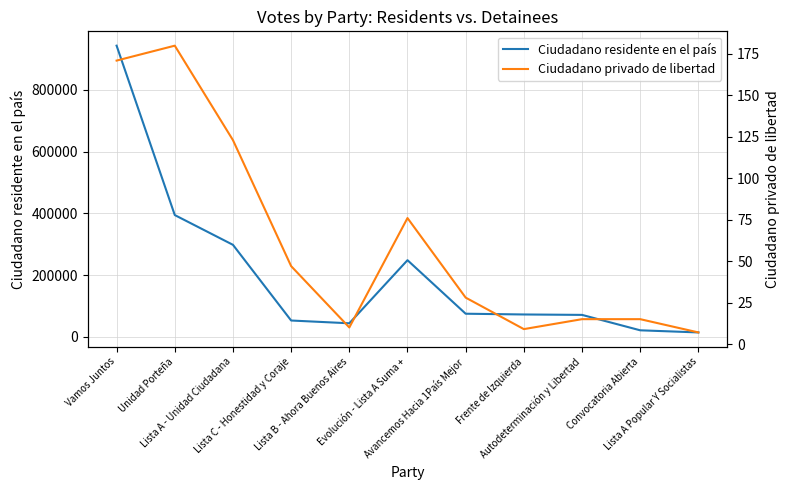

At which label does Ciudadano privado de libertad first exceed 28?

Vamos Juntos